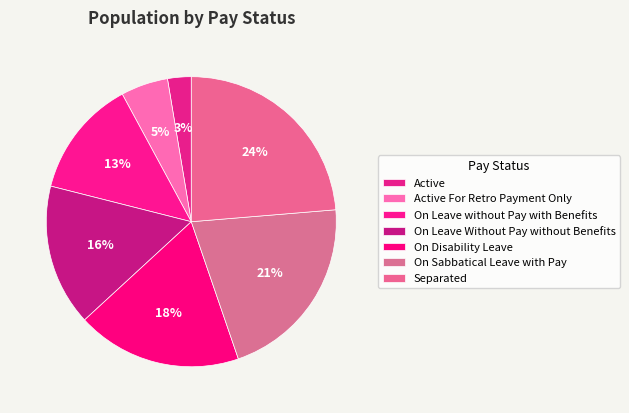

Does On Leave Without Pay without Benefits account for over 50% of the chart?

No